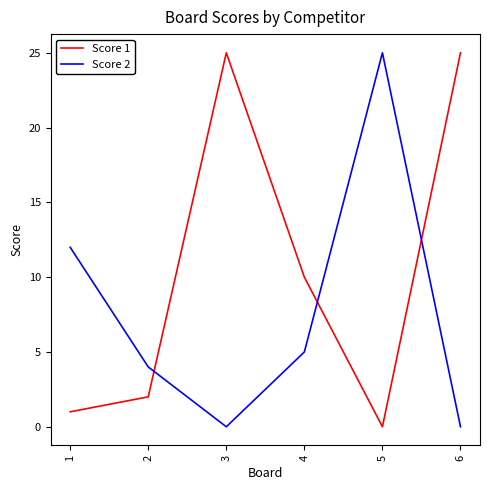

Between 2 and 4, which series saw the biggest shift?

Score 1